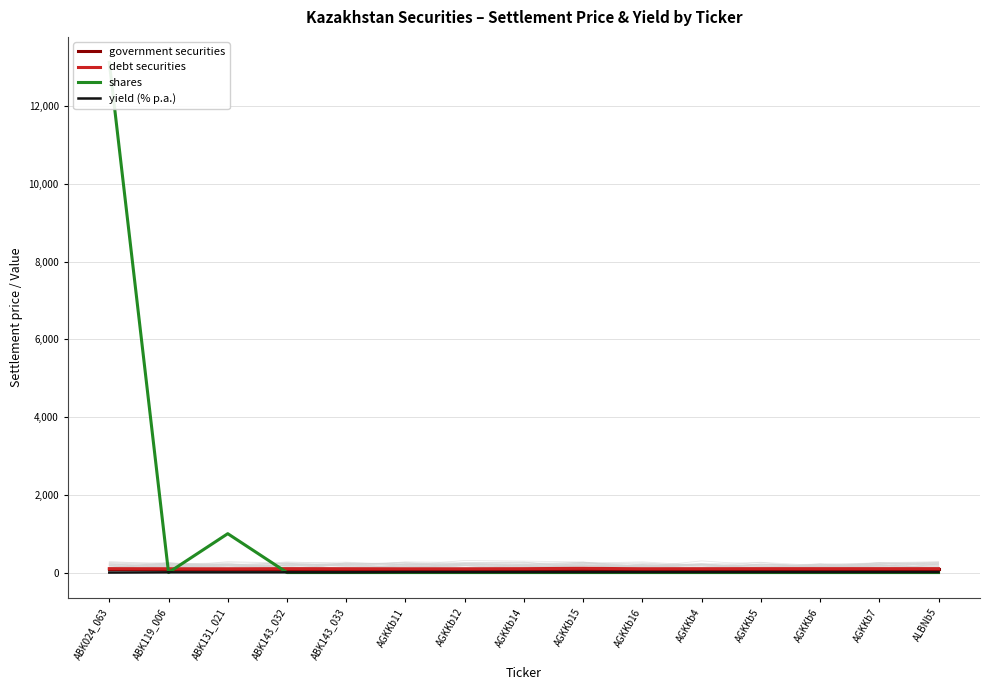

What is the lowest value of the yield (% p.a.) series?

0.3